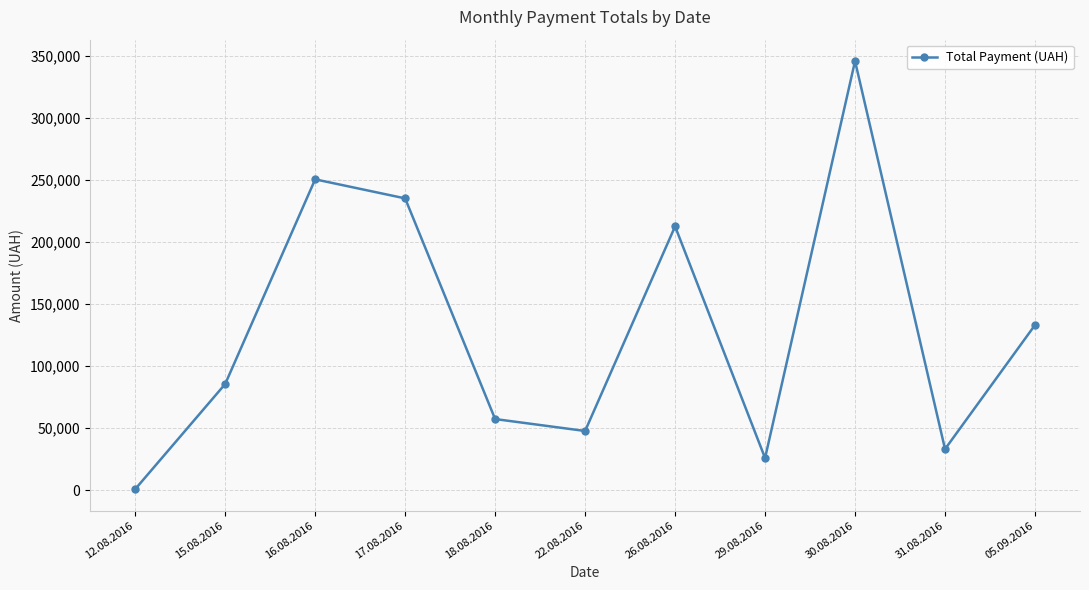

What is the maximum value shown in the chart?

345687.3